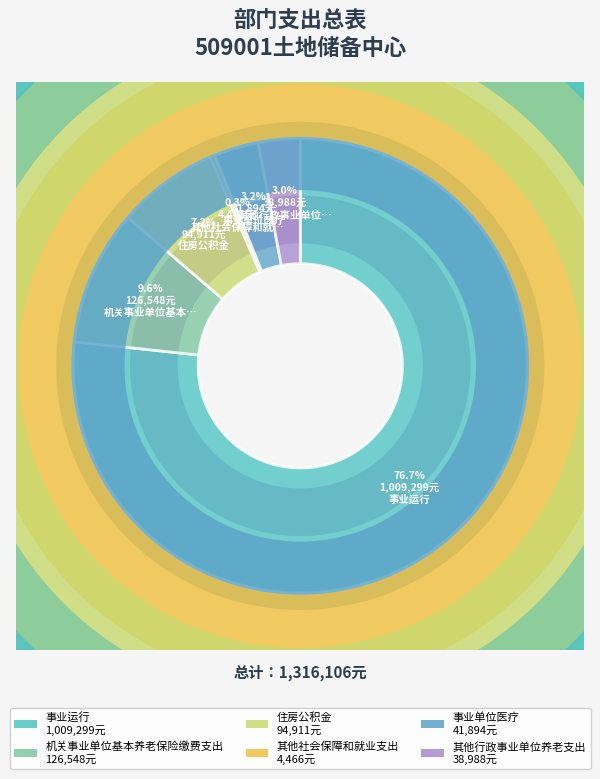

How many slices are in this pie chart?

6